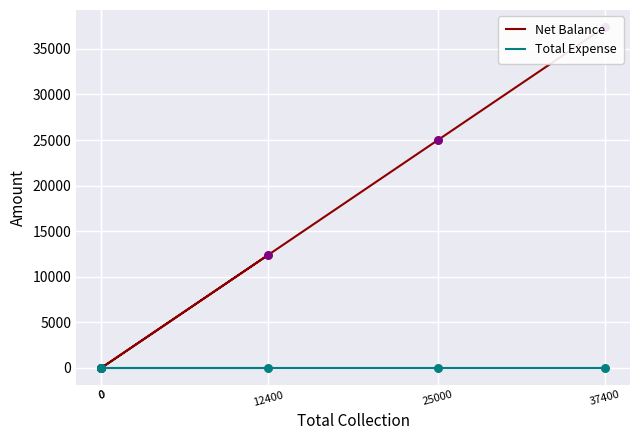

Which series has the largest total across all categories?

Net Balance